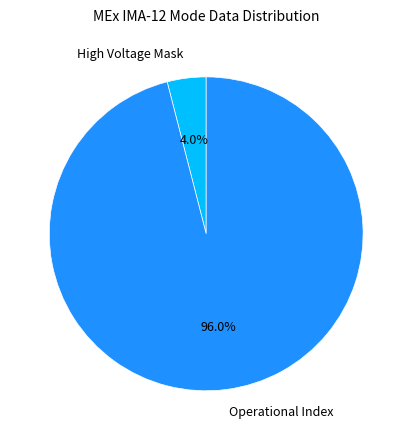

Count the number of slices in the pie.

2